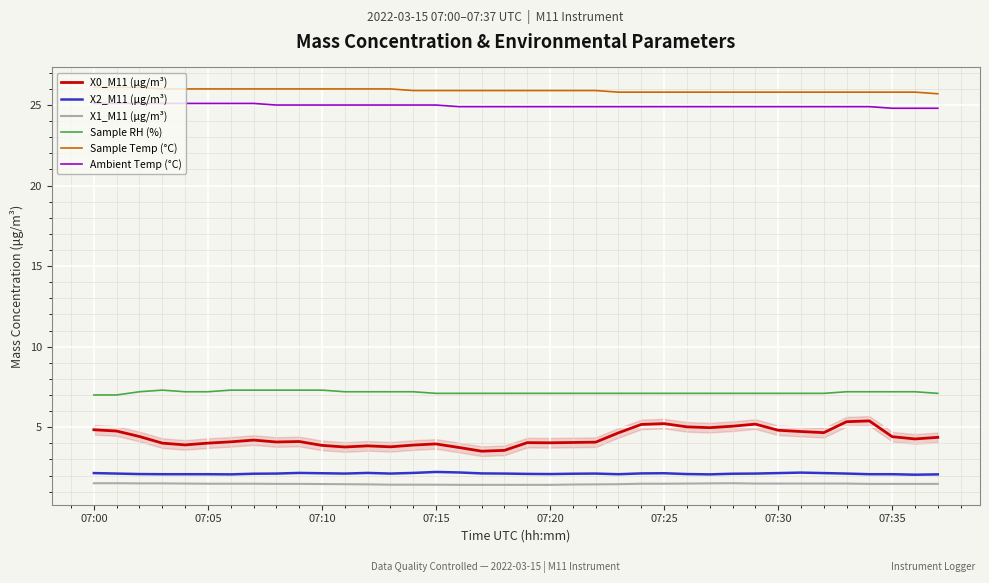

True or false: X1_M11 (μg/m³) and Sample RH (%) intersect in this chart.

False